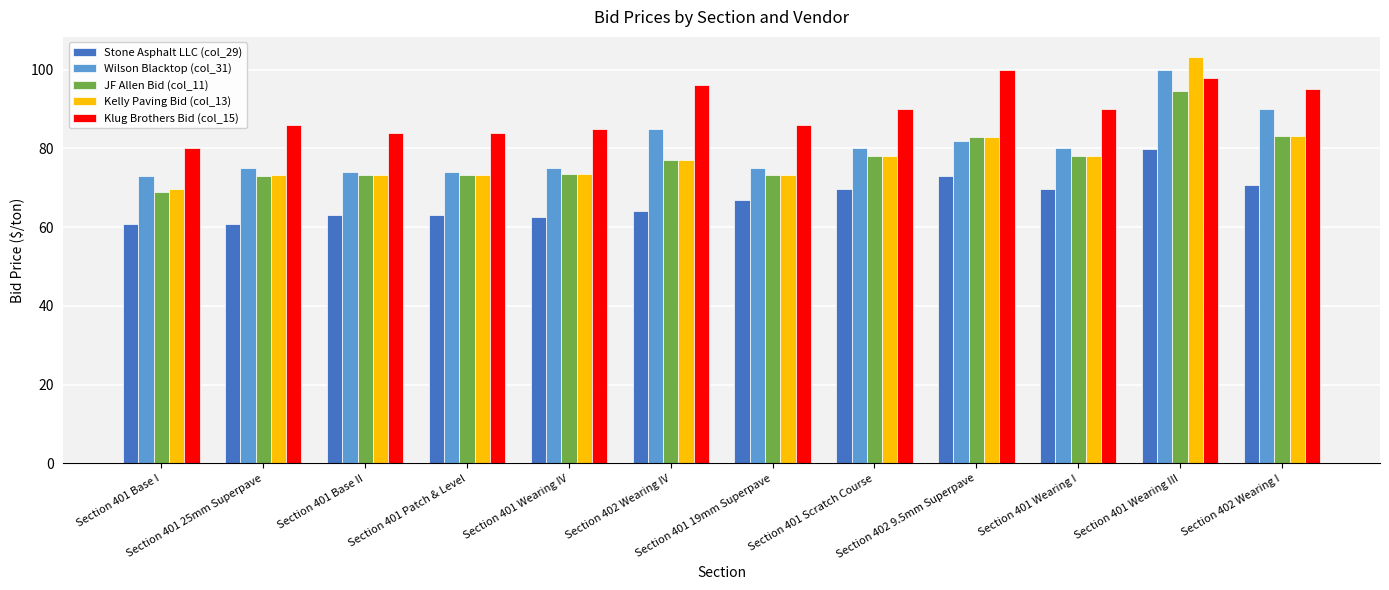

How many distinct data groups are displayed?

5